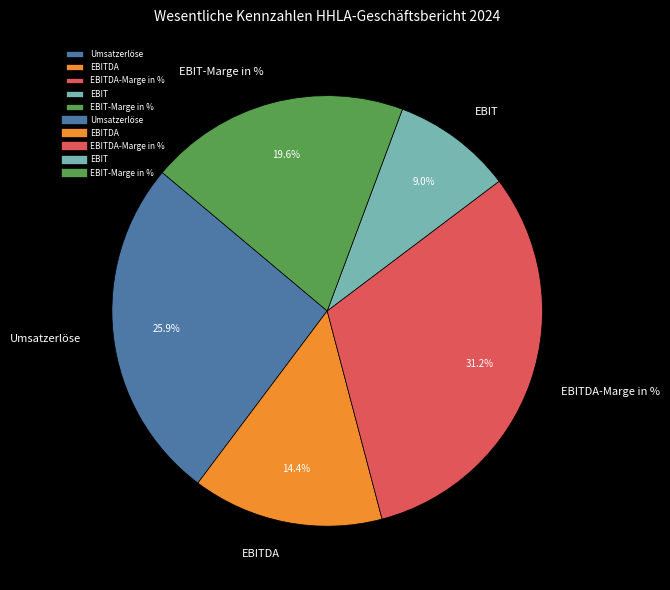

To the nearest percent, what portion does EBITDA-Marge in % represent?

31%